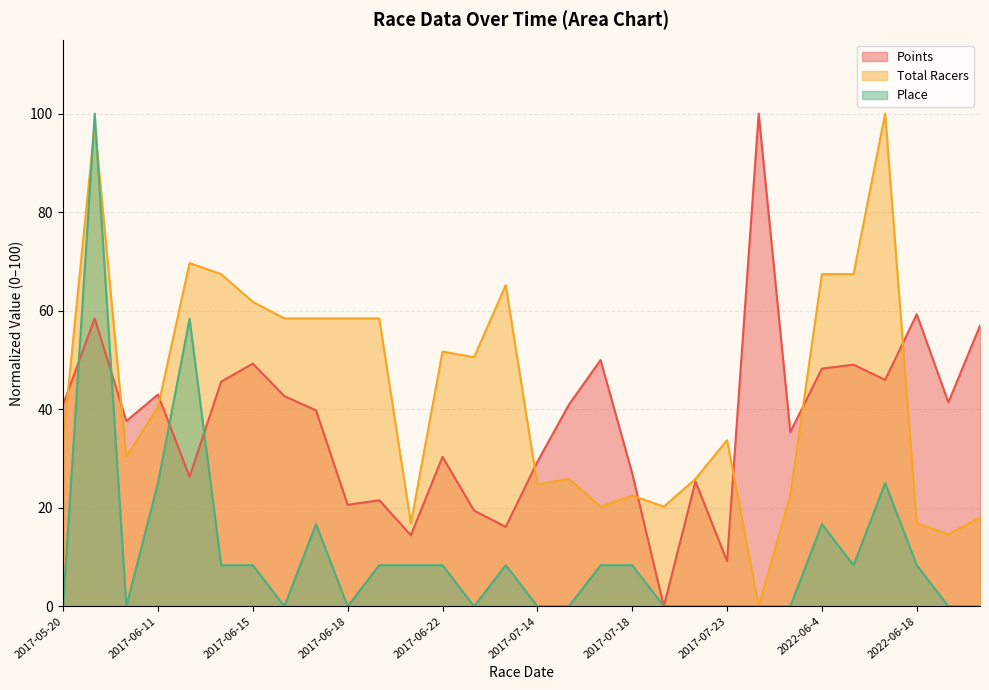

What is the label of the 6th point from the right?

2022-06-4